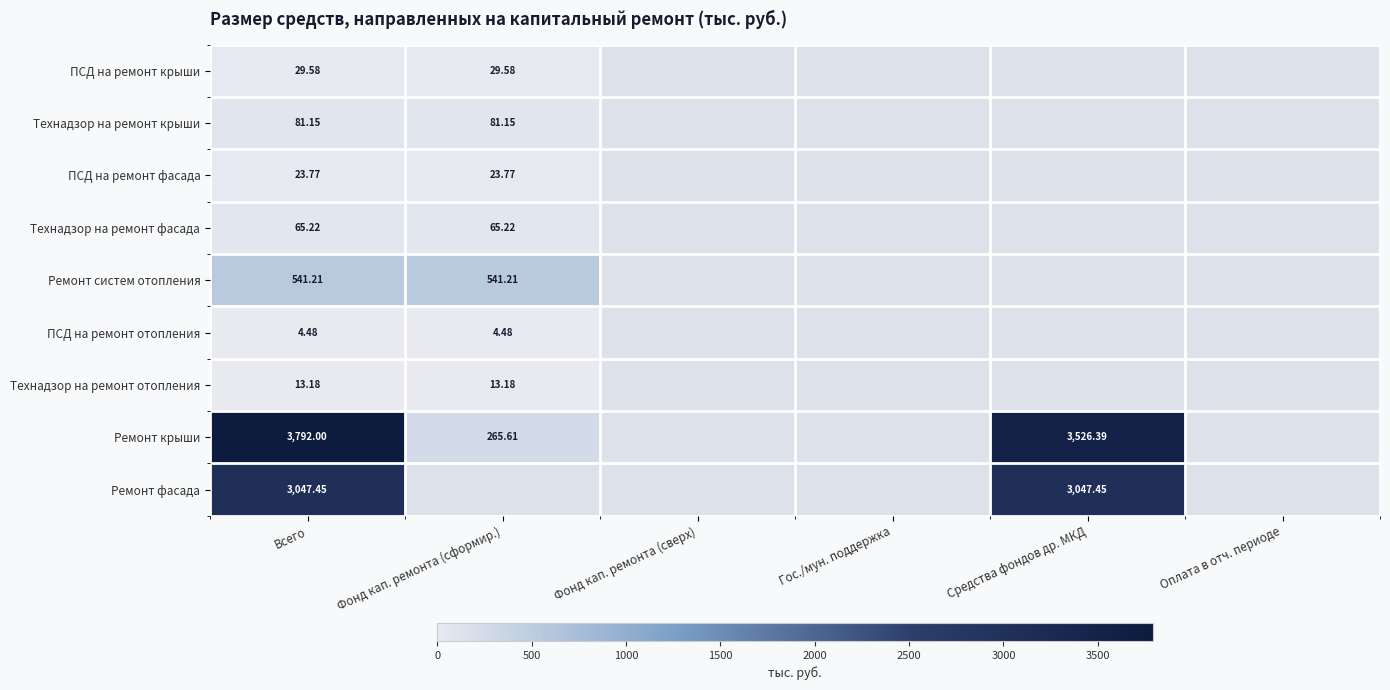

At which category does the chart reach its peak across all series?

Всего